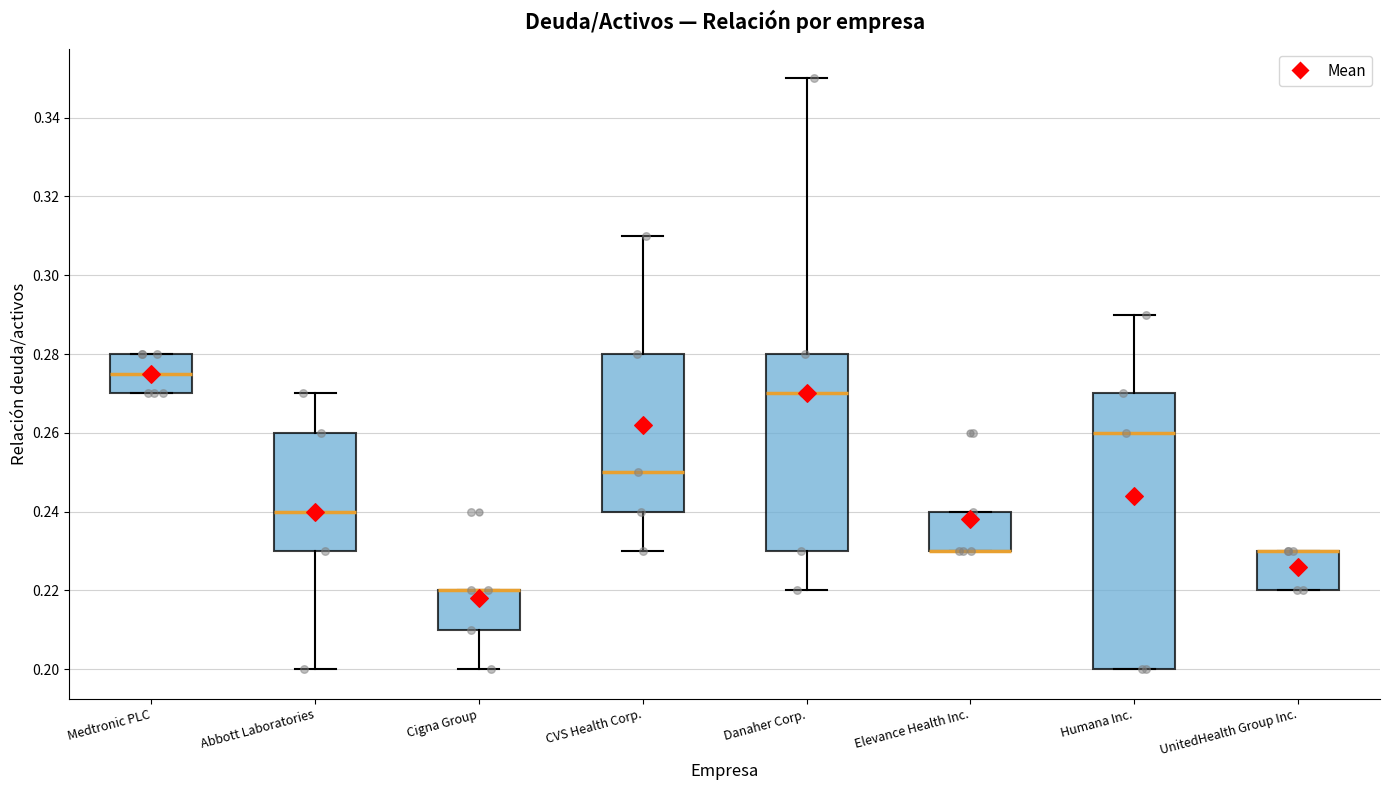

Reading left to right, transcribe this box plot: for each box, give where its median line is, the range the box spans, and where its two whiskers end, as read against the y-axis. The values are not printed on the chart, so give them approximately, as read against the axis.

Medtronic PLC: median 0.276, box 0.270 to 0.280, whiskers 0.270 to 0.280
Abbott Laboratories: median 0.240, box 0.230 to 0.260, whiskers 0.200 to 0.270
Cigna Group: median 0.220 (drawn on the box's upper edge), box 0.210 to 0.220, whiskers 0.200 to 0.220
CVS Health Corp.: median 0.250, box 0.240 to 0.280, whiskers 0.230 to 0.310
Danaher Corp.: median 0.270, box 0.230 to 0.280, whiskers 0.220 to 0.350
Elevance Health Inc.: median 0.230 (drawn on the box's lower edge), box 0.230 to 0.240, whiskers 0.230 to 0.240
Humana Inc.: median 0.260, box 0.200 to 0.270, whiskers 0.200 to 0.290
UnitedHealth Group Inc.: median 0.230 (drawn on the box's upper edge), box 0.220 to 0.230, whiskers 0.220 to 0.230